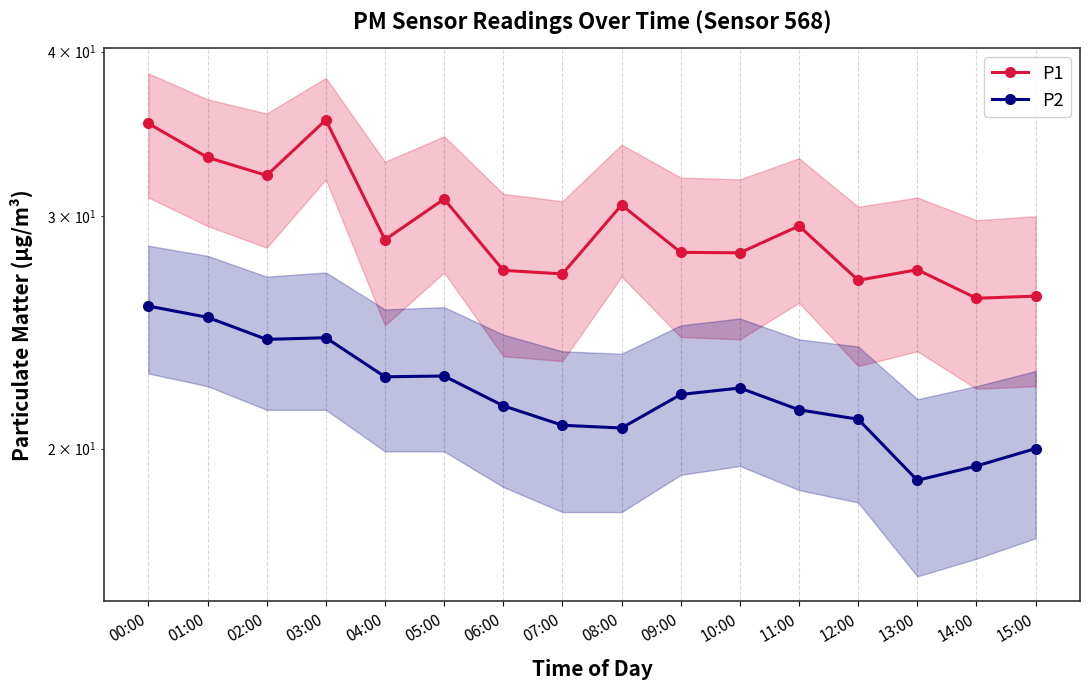

What is the smallest value displayed?

18.9